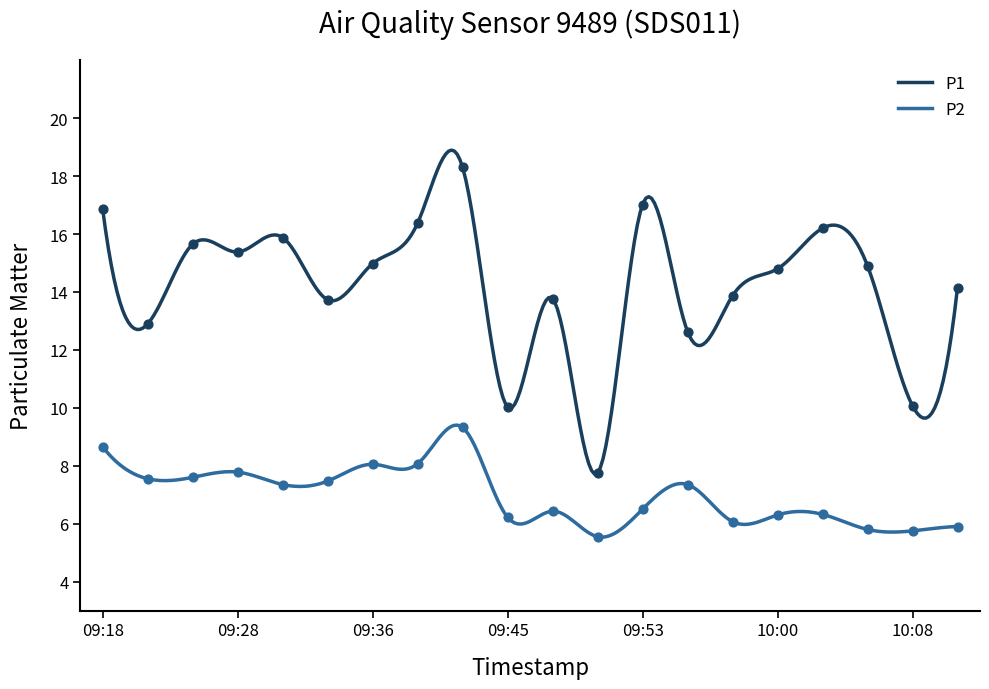

Which series contains the highest Y value?

P1